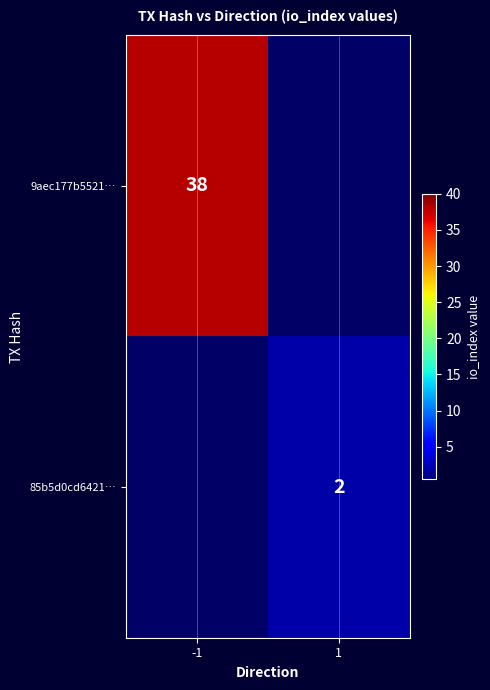

The value of 85b5d0cd6421… at 1 is 2. True or false?

True